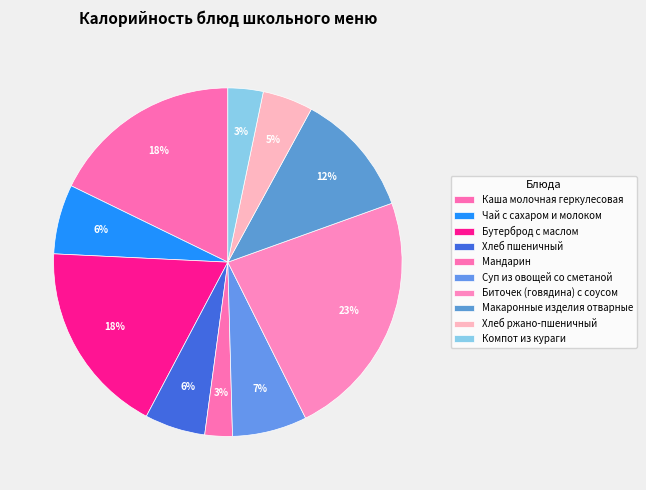

Does any single category account for the majority?

No